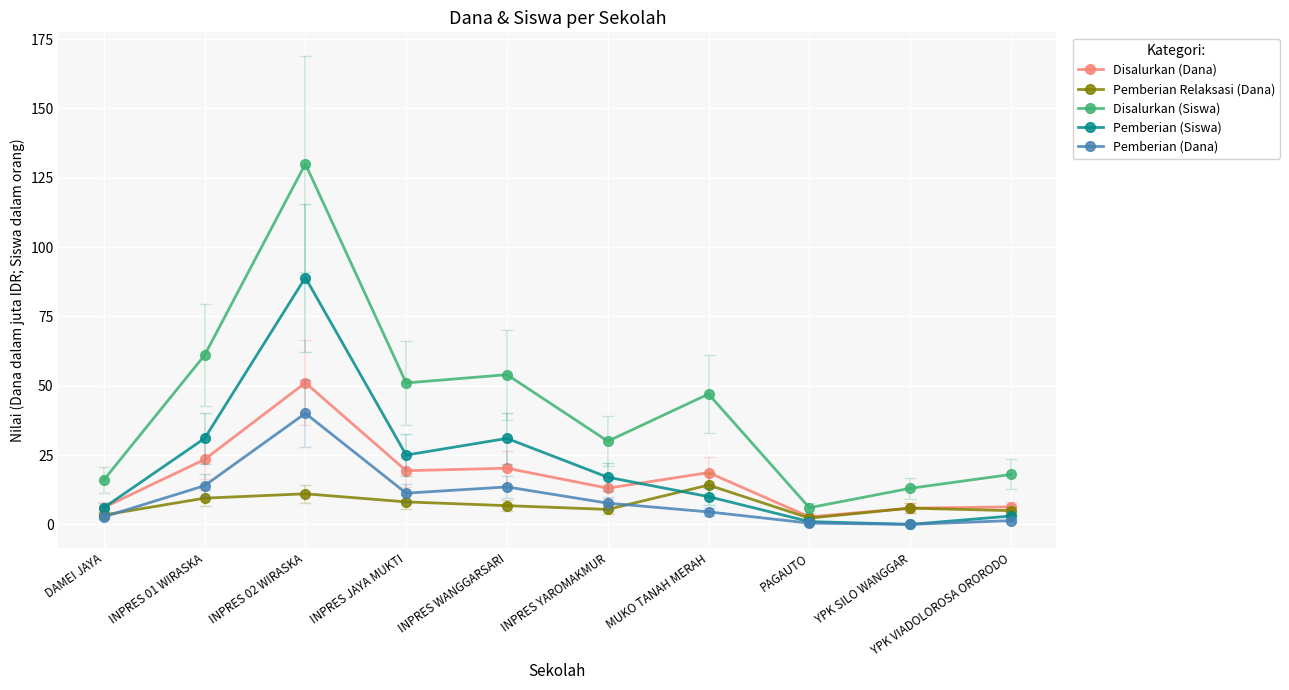

List the series in order of their peak value, lowest first.

Pemberian Relaksasi (Dana), Pemberian (Dana), Disalurkan (Dana), Pemberian (Siswa), Disalurkan (Siswa)